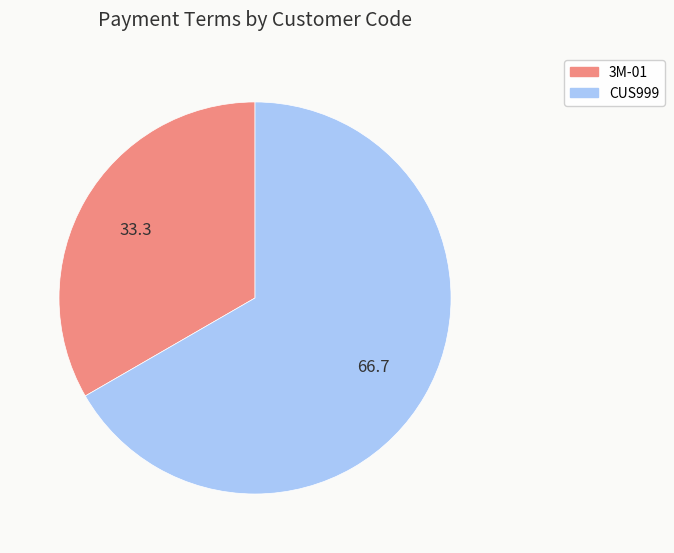

Is there a majority slice in this chart?

Yes